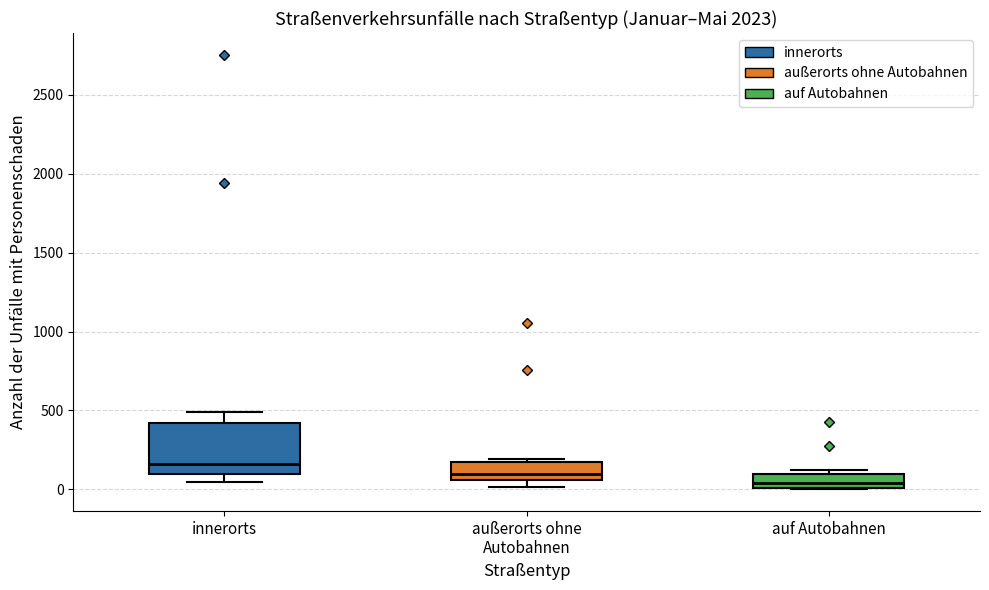

Which box's median line is the lowest?

auf Autobahnen